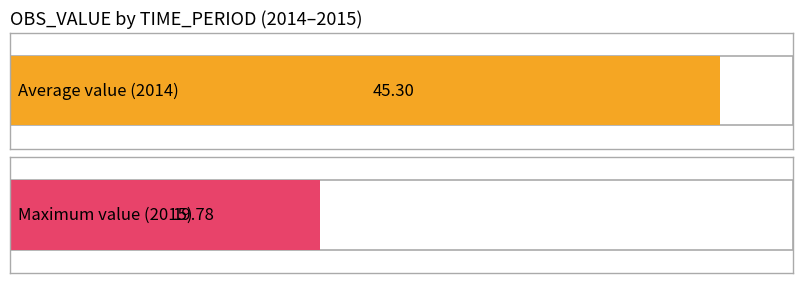

What is the value of the 1st bar from the left?

45.3